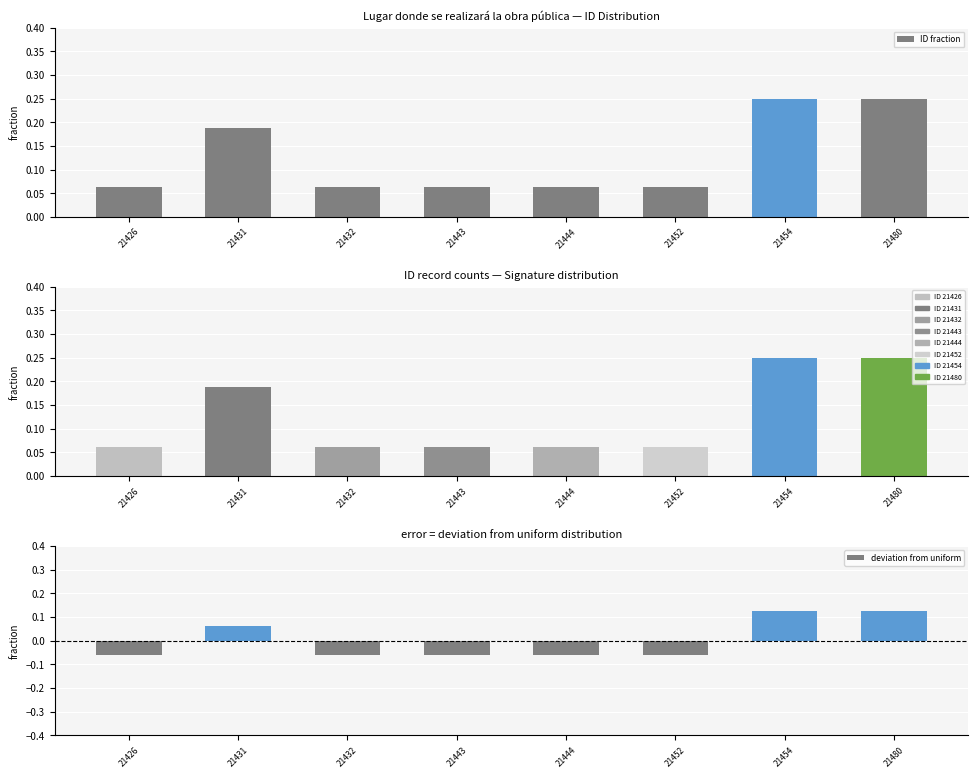

Where is deviation from uniform nearest to the value 0?

21426